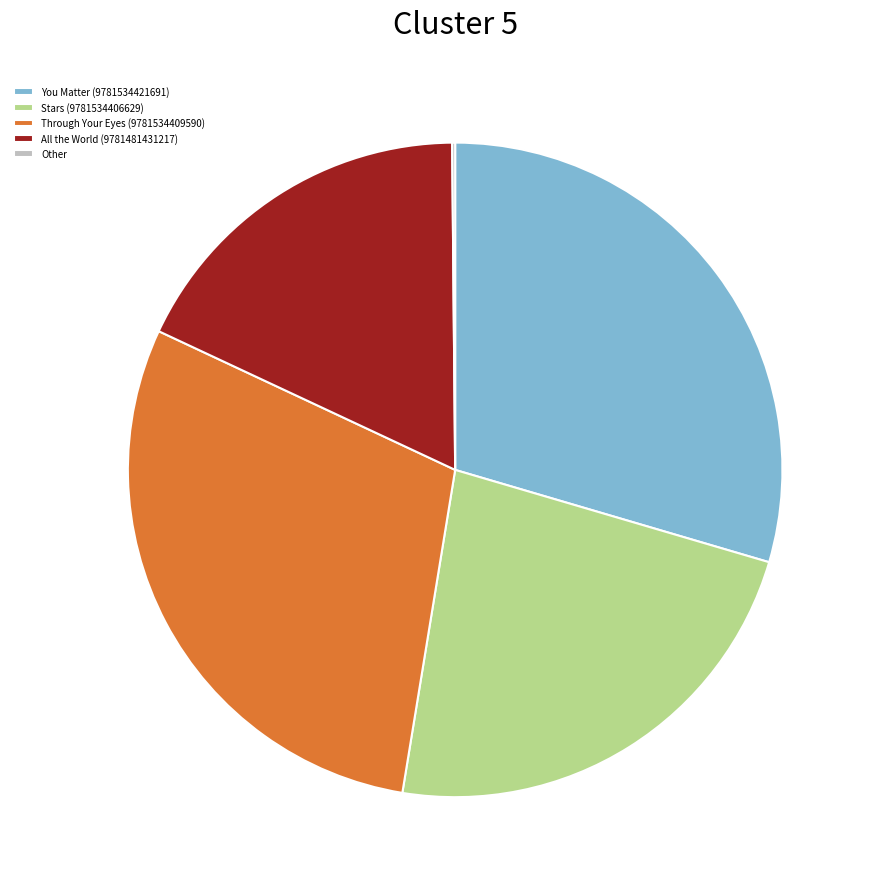

Is there any slice that represents more than half of the pie?

No